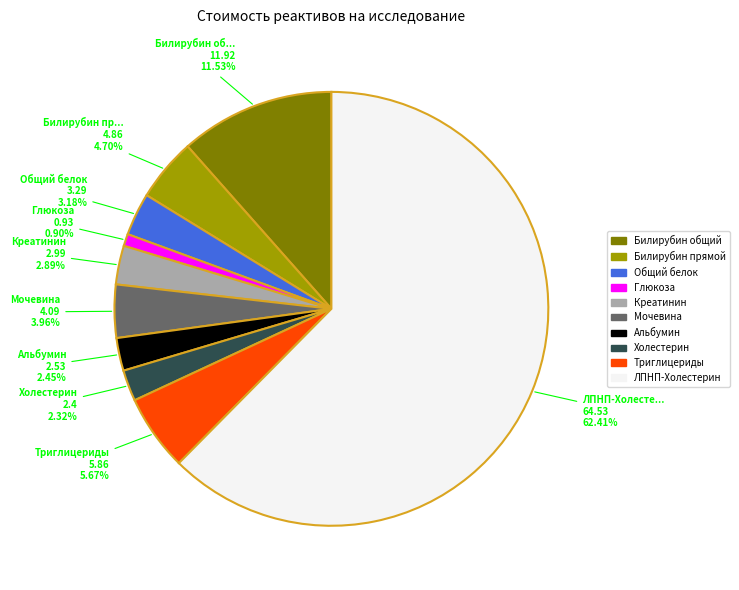

Between ЛПНП-Холестерин and Холестерин, which is larger?

ЛПНП-Холестерин